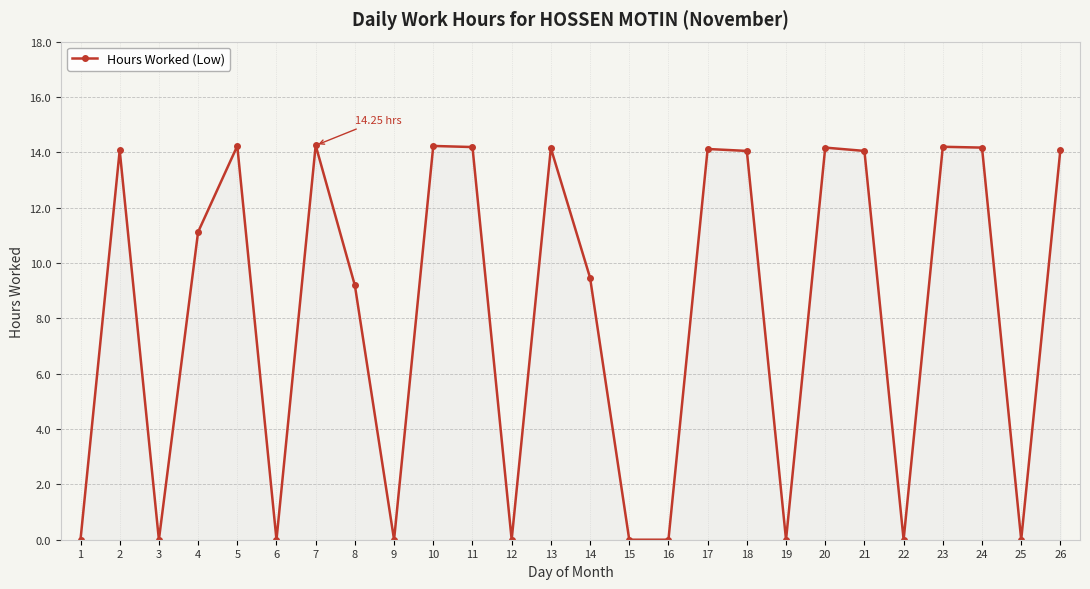

What is the average value?

8.2